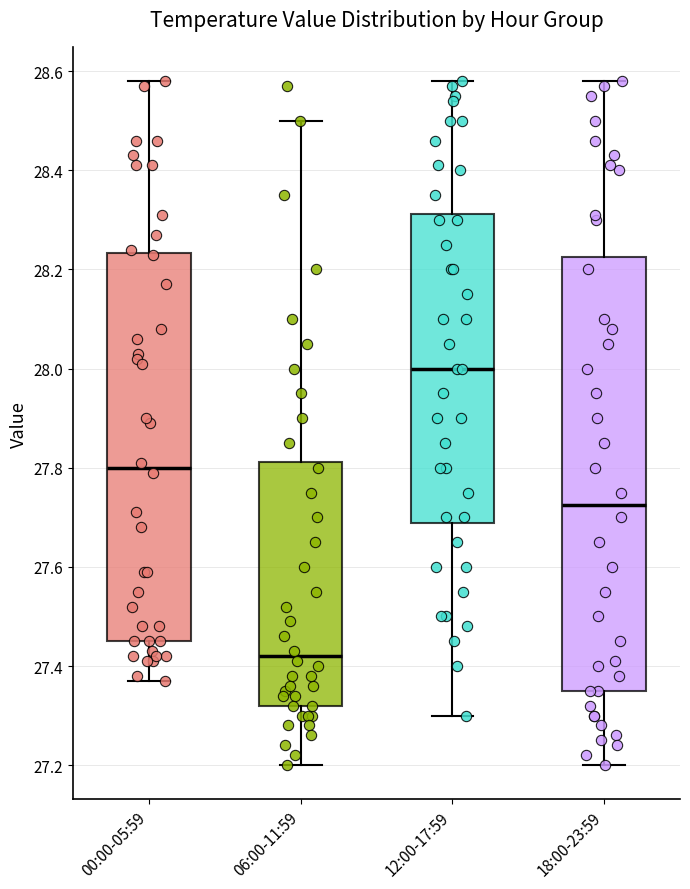

Where is the upper edge of the box for 06:00-11:59 on the y-axis? The values are not printed on the chart, so give them approximately, as read against the axis.

27.82